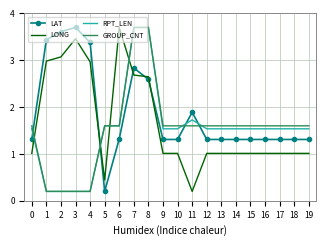

The value of GROUP_CNT at 9 is 1.6. True or false?

True